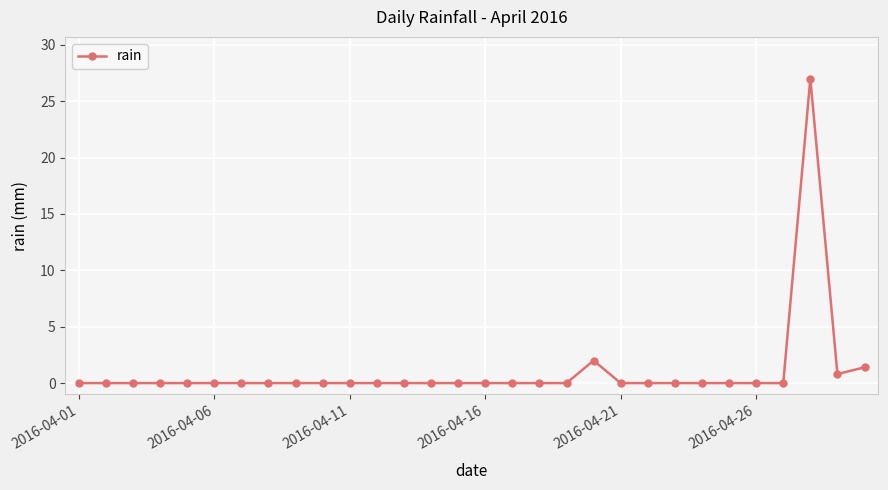

True or false: the data has more than 0 interior local peaks.

True